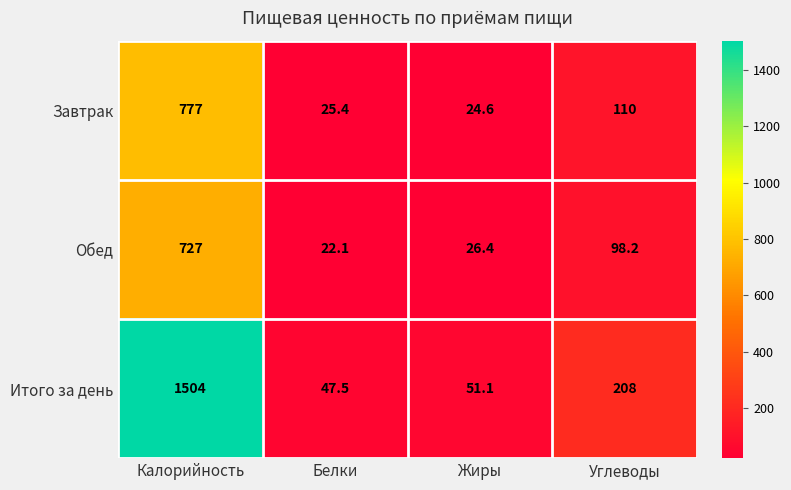

What is the difference between the highest and lowest values at Углеводы?

109.8